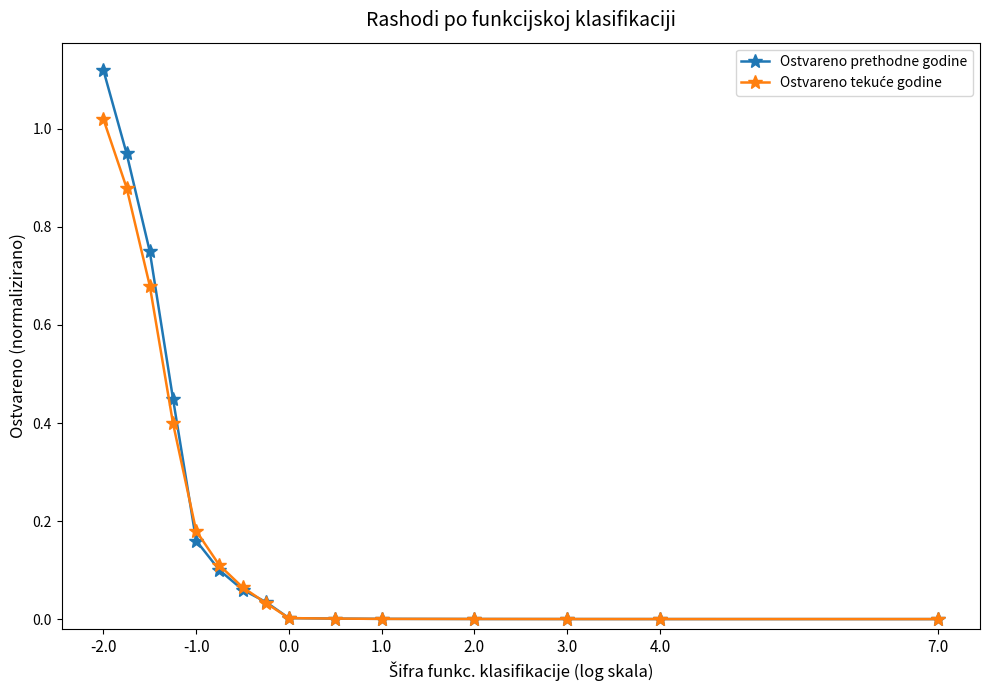

Which series has the largest range (max minus min)?

Ostvareno prethodne godine